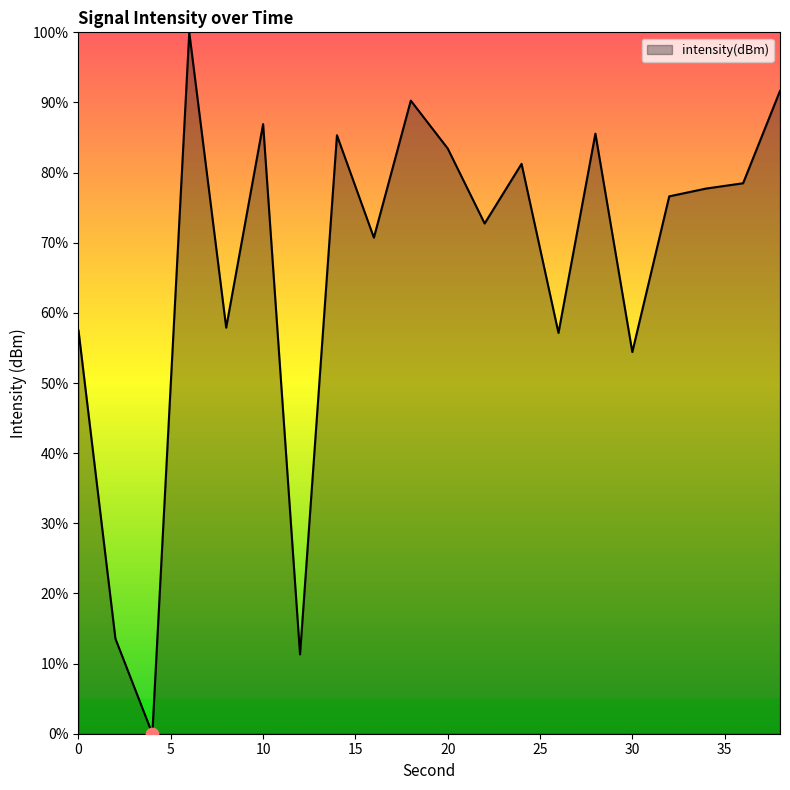

What is the greatest value displayed?

100.0